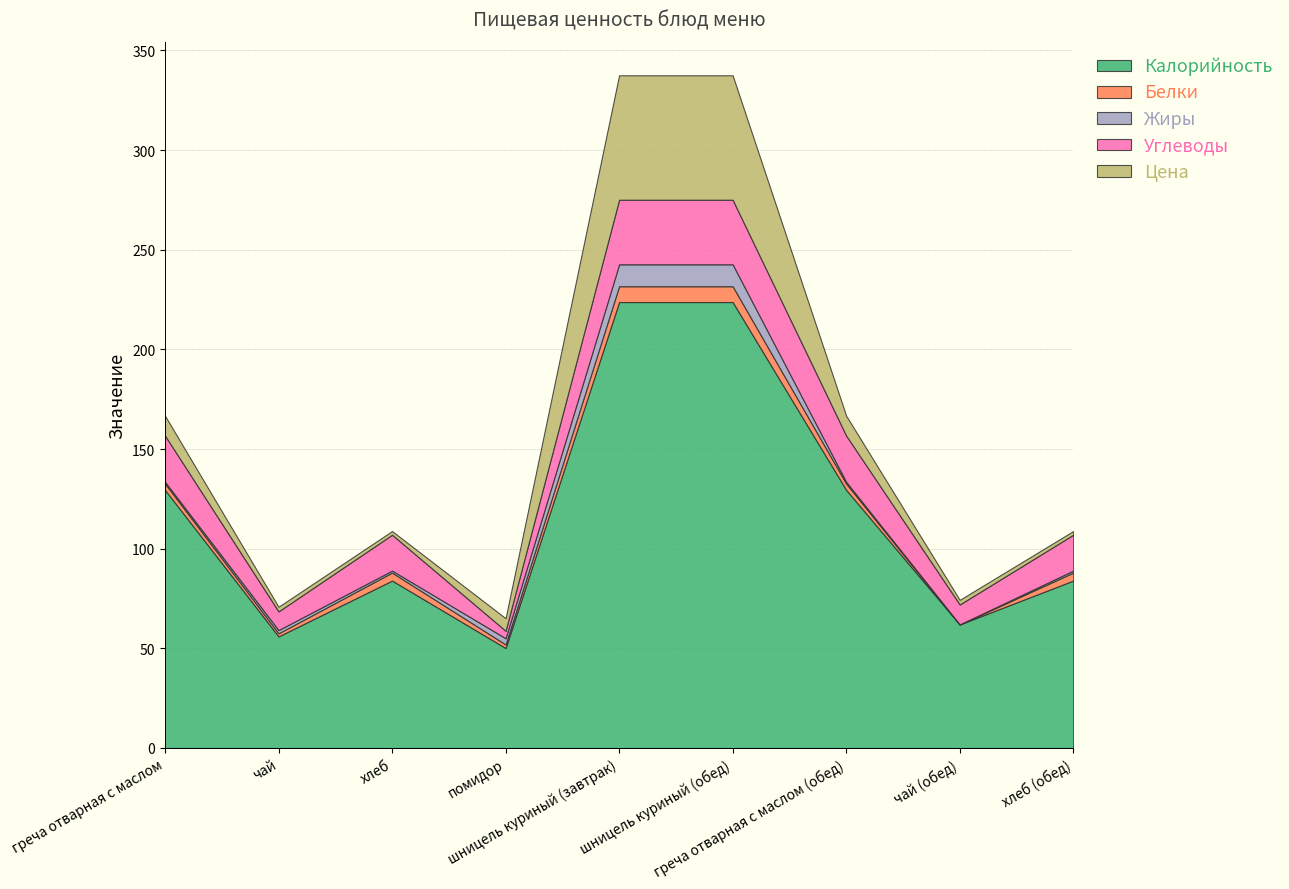

Between греча отварная с маслом (обед) and греча отварная с маслом, which is larger?

греча отварная с маслом (обед)